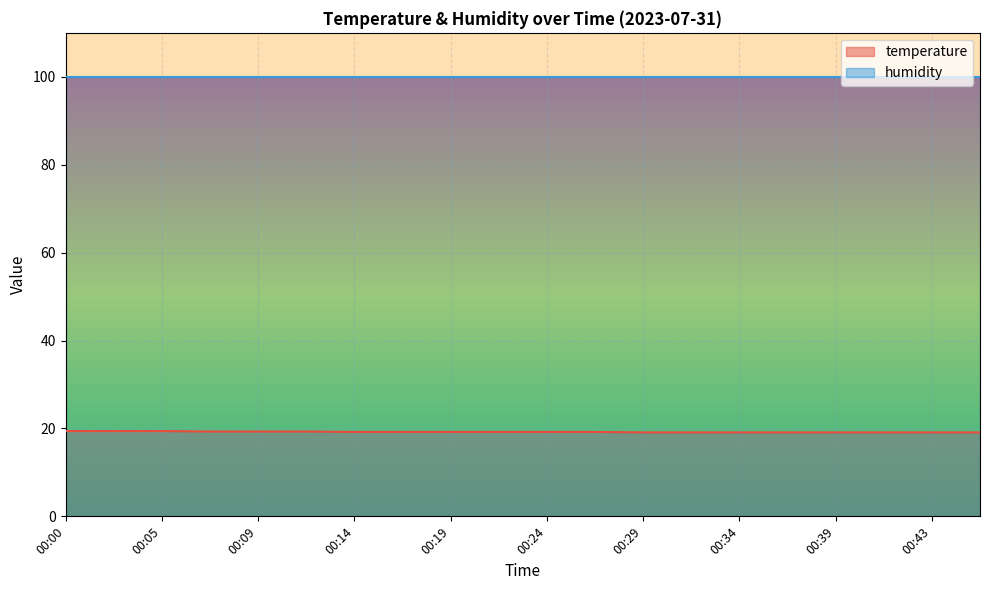

True or false: the data shows 34.5 at 00:26.

False